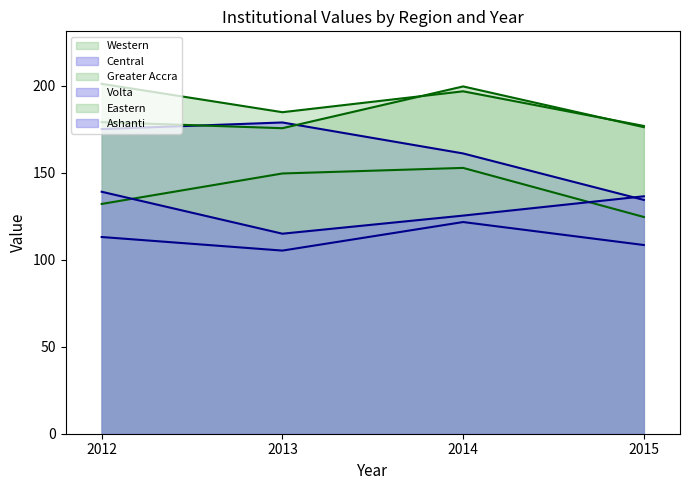

Where is the first local minimum for Central?

2013